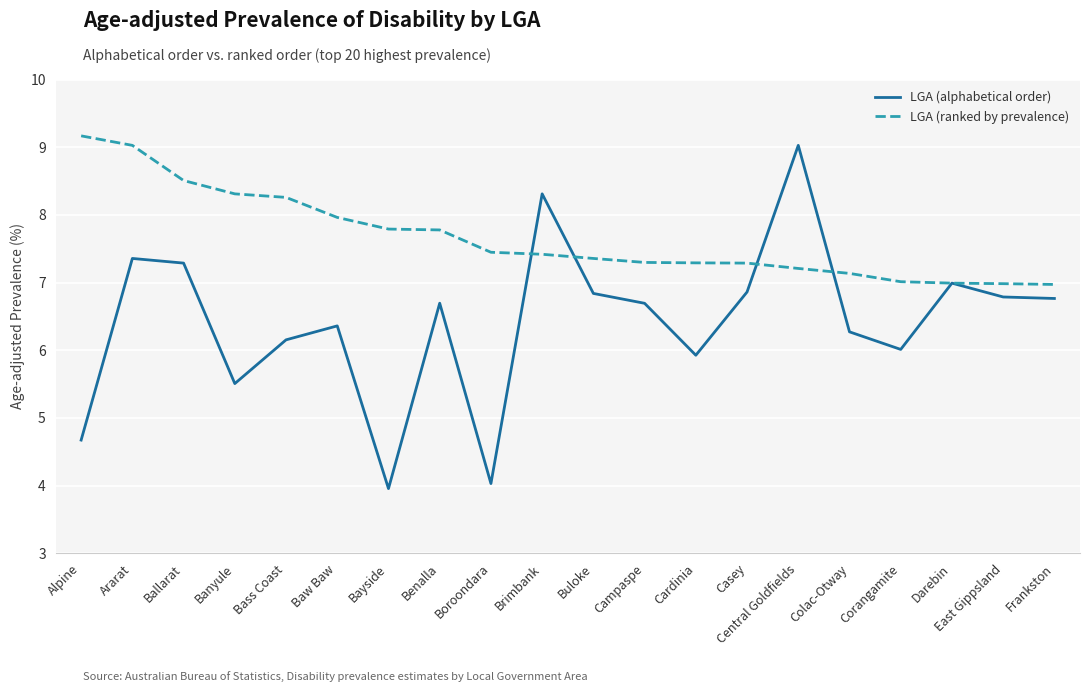

Does the chart have visible grid lines?

Yes